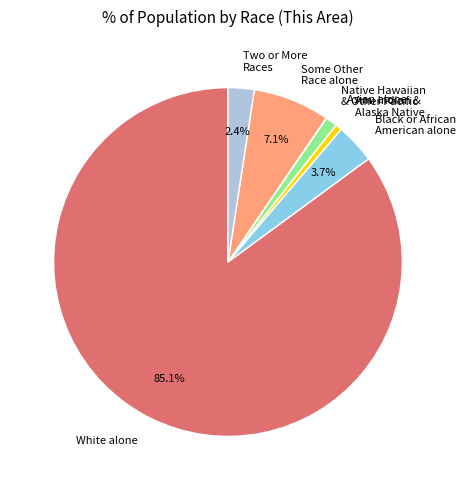

Which has a higher value, Two or More Races or Black or African American alone?

Black or African American alone